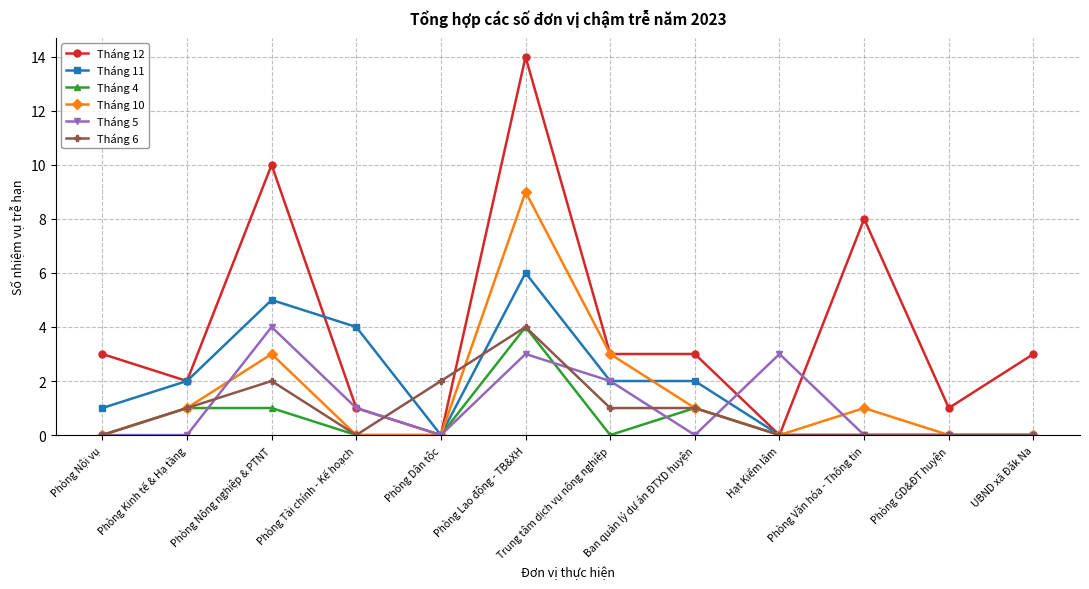

Is it true that Tháng 6 equals 2 at Trung tâm dịch vụ nông nghiệp?

False